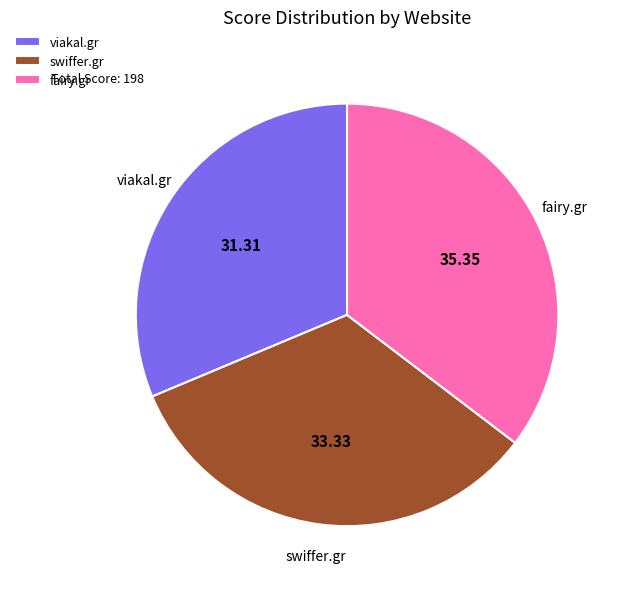

Combined, do swiffer.gr and fairy.gr account for over 50%?

Yes